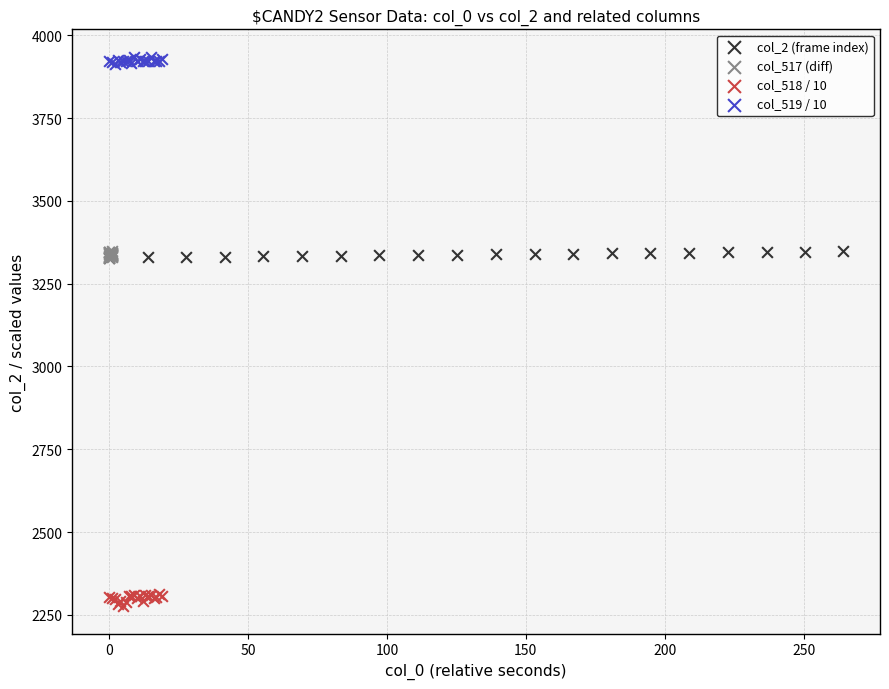

Which series contains the lowest Y value?

col_518 / 10